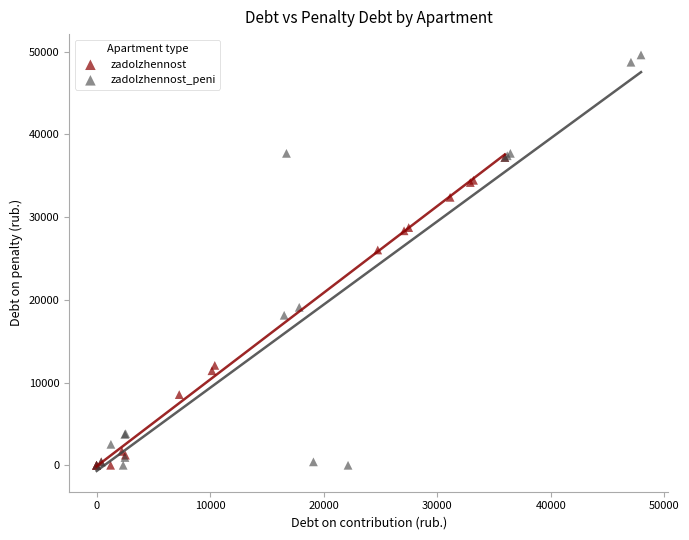

Which series has the widest spread of Y values?

zadolzhennost_peni